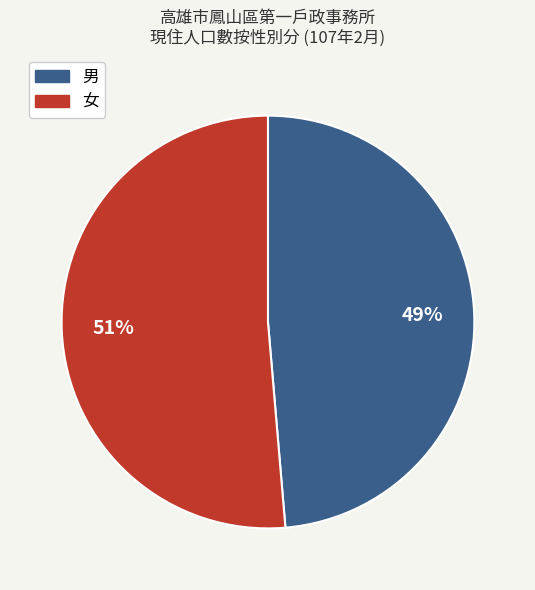

Between 女 and 男, which is larger?

女